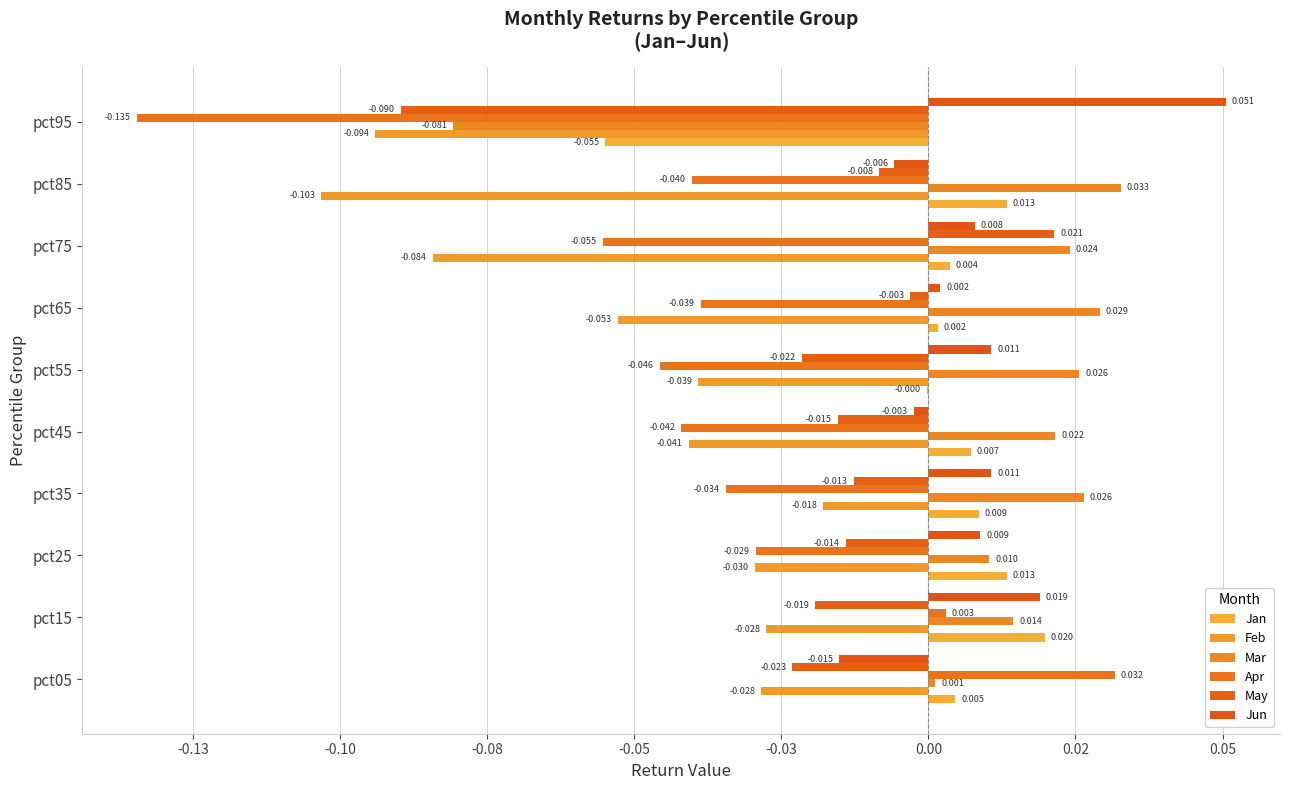

Are the bars grouped side by side (vs. stacked)?

Yes